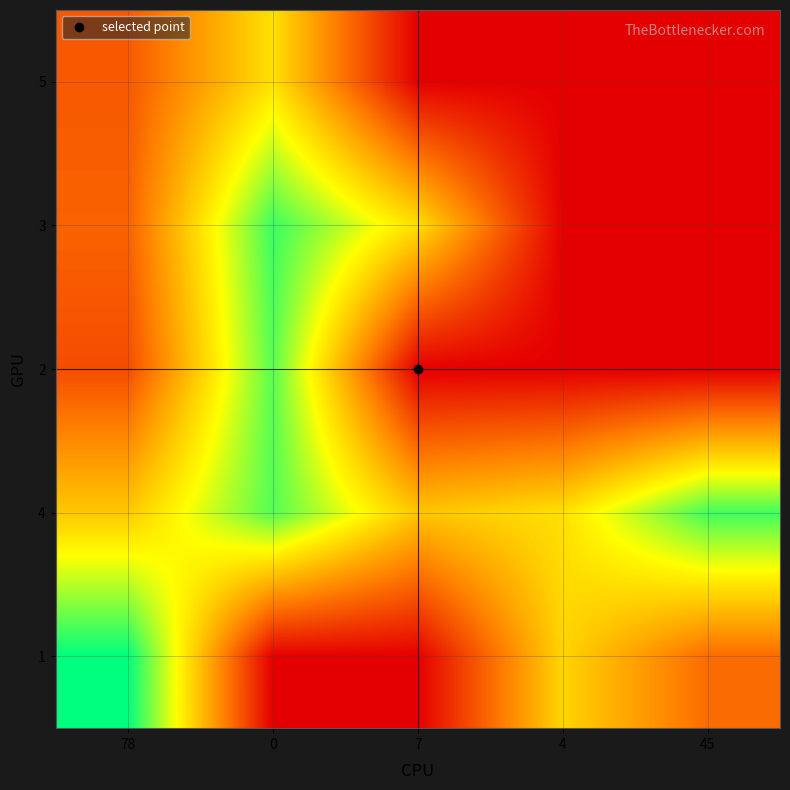

Between 78 and 4, which is larger?

78